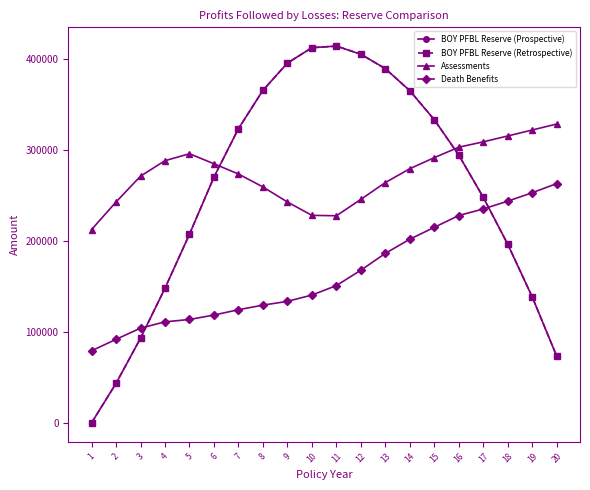

Reading right to left, what are all the values shown in this chart?

BOY PFBL Reserve (Prospective): 73312.8	138507.5	196486.8	248138.7	294616.6	333523.8	365458.8	389736.8	405618.4	414590.2	412800.9	395884.5	365923.8	323717.2	270465.0	207568.5	148134.7	93096.9	43475.7	0.0
BOY PFBL Reserve (Retrospective): 73312.8	138507.5	196486.8	248138.7	294616.6	333523.8	365458.8	389736.8	405618.4	414590.2	412800.9	395884.5	365923.8	323717.2	270465.0	207568.5	148134.7	93096.9	43475.7	0.0
Assessments: 328842.8	322255.4	315710.3	309233.7	303346.4	291869.7	279663.4	264450.3	245939.7	227894.7	228345.8	243034.6	259595.1	273852.5	285115.7	296129.7	288502.3	271447.7	243059.6	212683.9
Death Benefits: 263297.6	253271.8	243965.3	235402.2	228175.6	215166.7	202140.0	186502.0	168011.6	151068.0	140662.6	133721.8	129557.8	124525.5	118656.7	113765.7	111186.0	104228.4	91911.5	79337.9